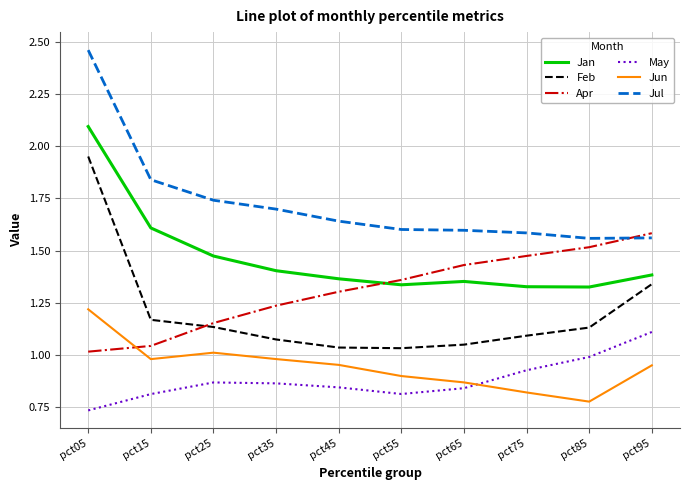

Rank the series by their maximum value, from lowest to highest.

May, Jun, Apr, Feb, Jan, Jul